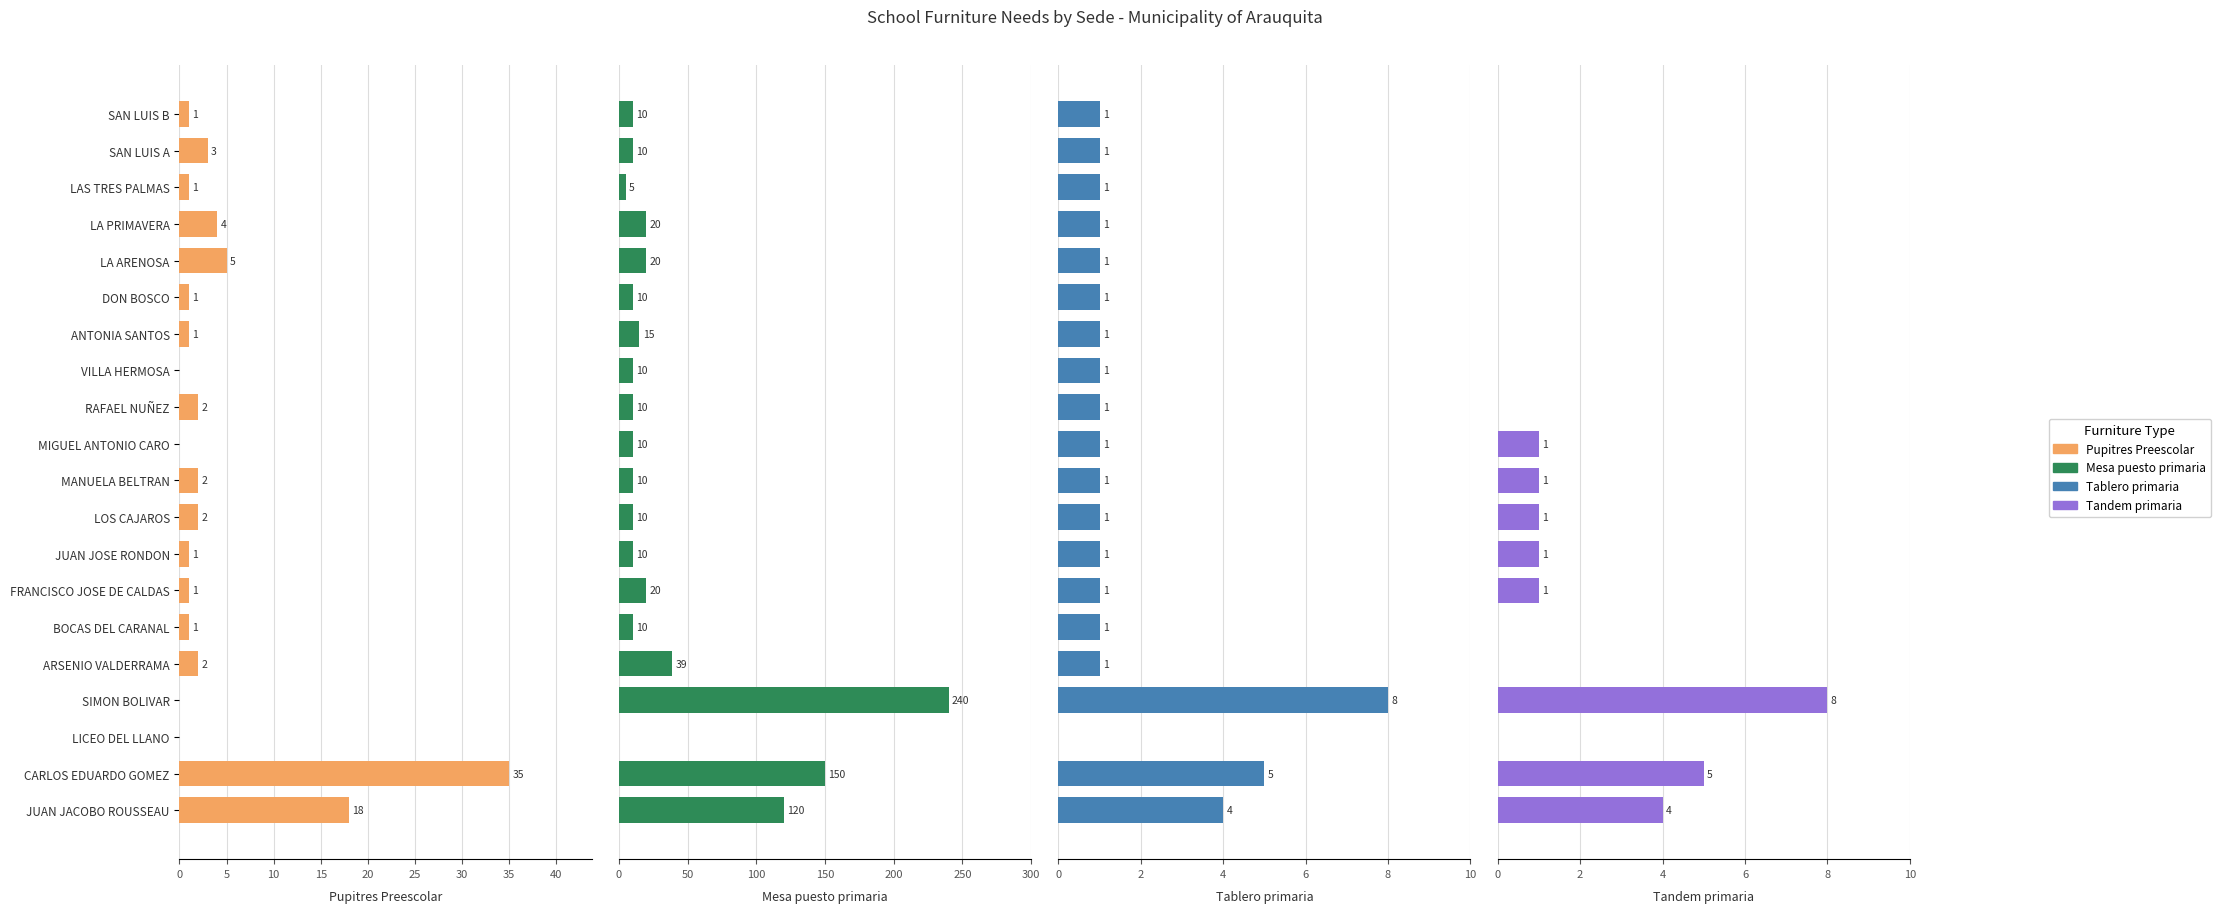

True or false: Mesa puesto primaria has a value of 2 at MANUELA BELTRAN.

False